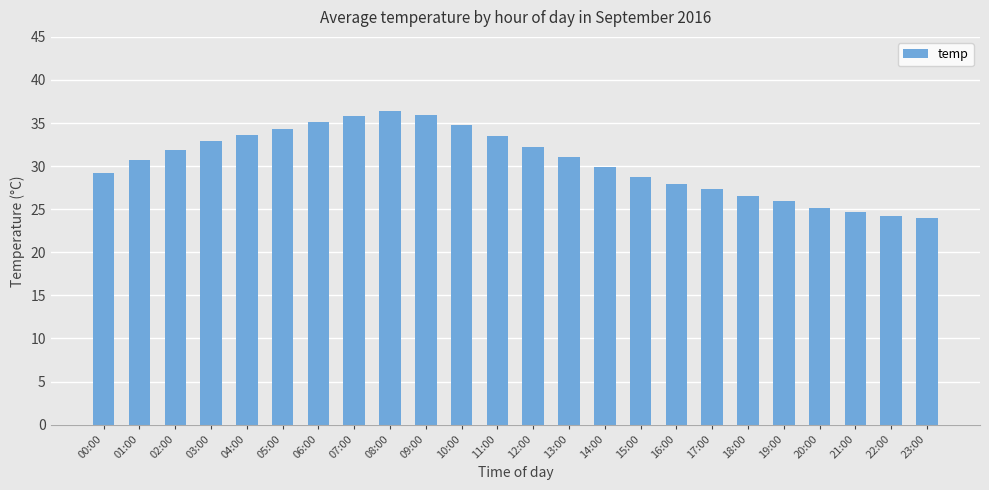

What is the change in value from 04:00 to 18:00?

-7.1